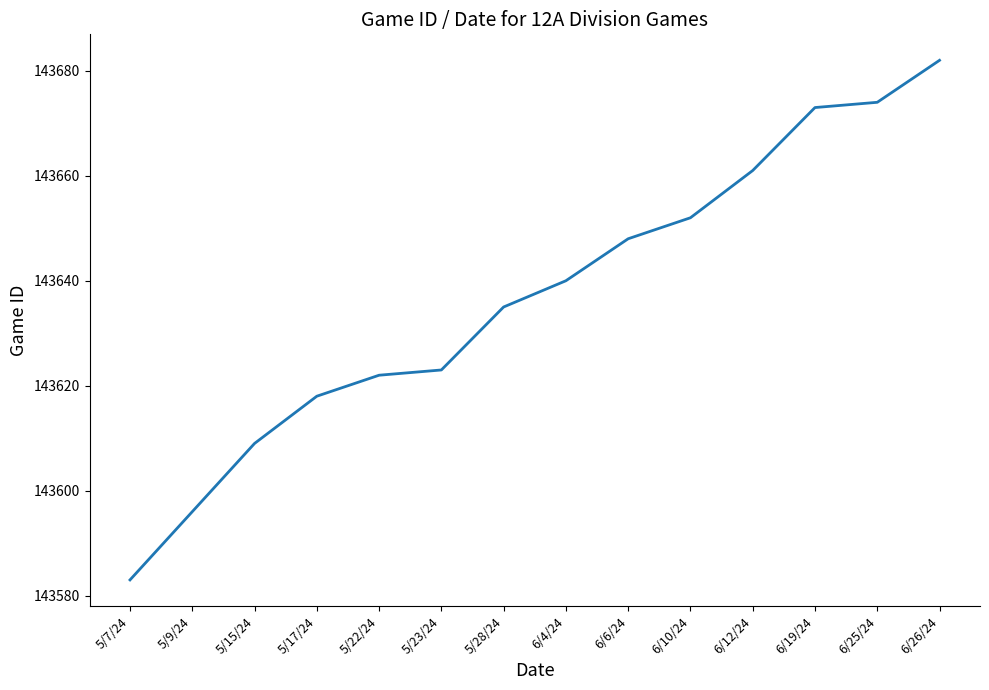

What position from the right is 6/12/24?

4